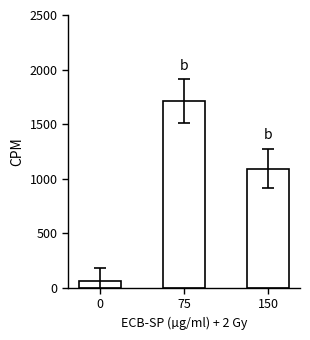

Where is the data nearest to the value 885?

150